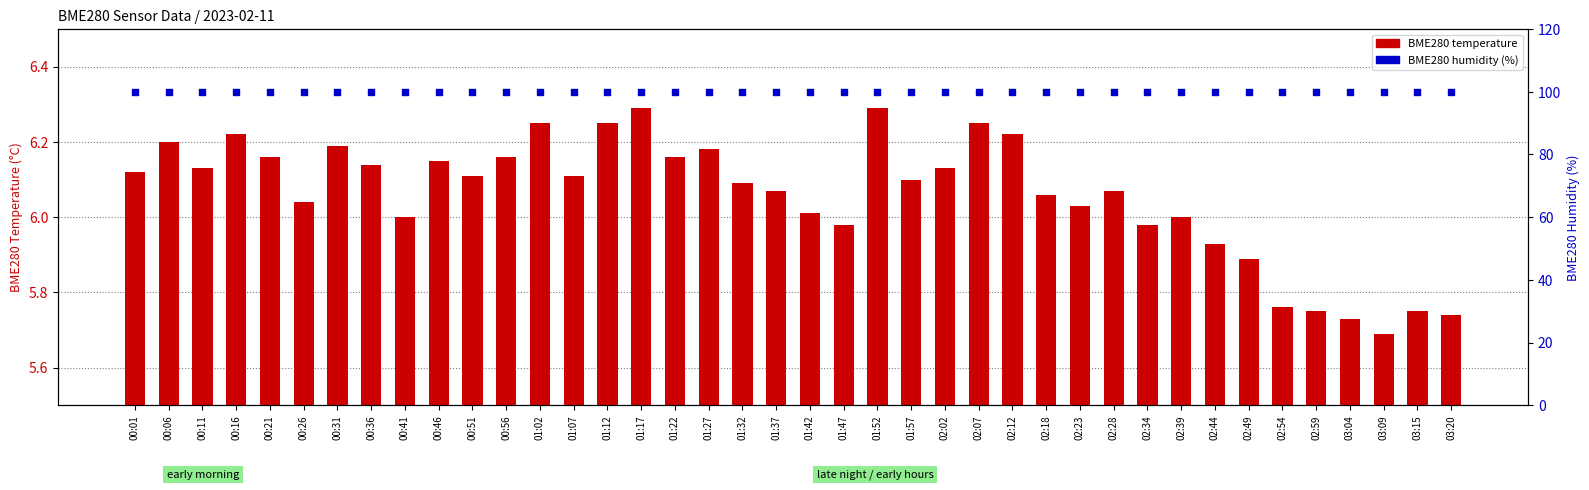

At how many categories does at least one series exceed 13?

40